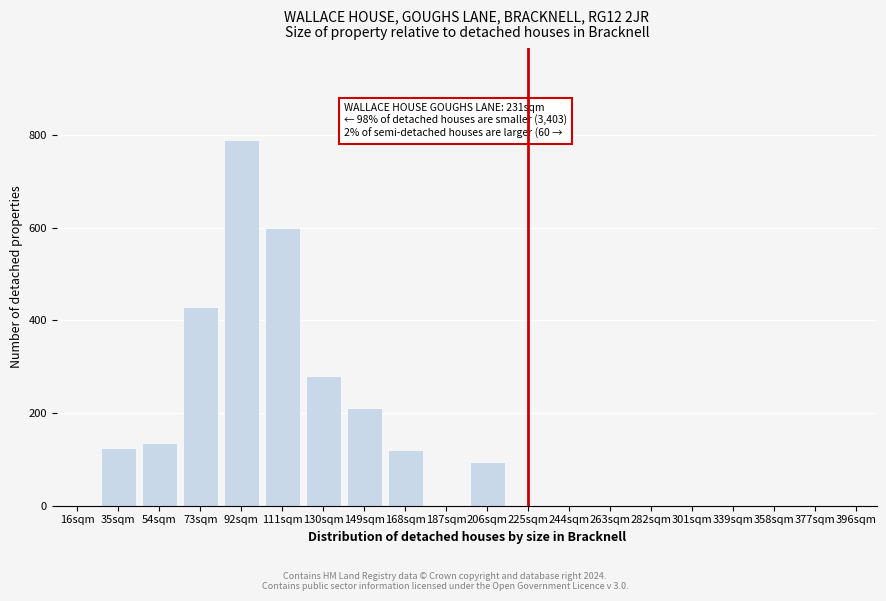

Reading right to left, transcribe all the data shown in this chart.

396sqm=0	377sqm=0	358sqm=0	339sqm=0	301sqm=0	282sqm=0	263sqm=0	244sqm=0	225sqm=0	206sqm=95	187sqm=0	168sqm=120	149sqm=210	130sqm=280	111sqm=600	92sqm=790	73sqm=430	54sqm=135	35sqm=125	16sqm=0